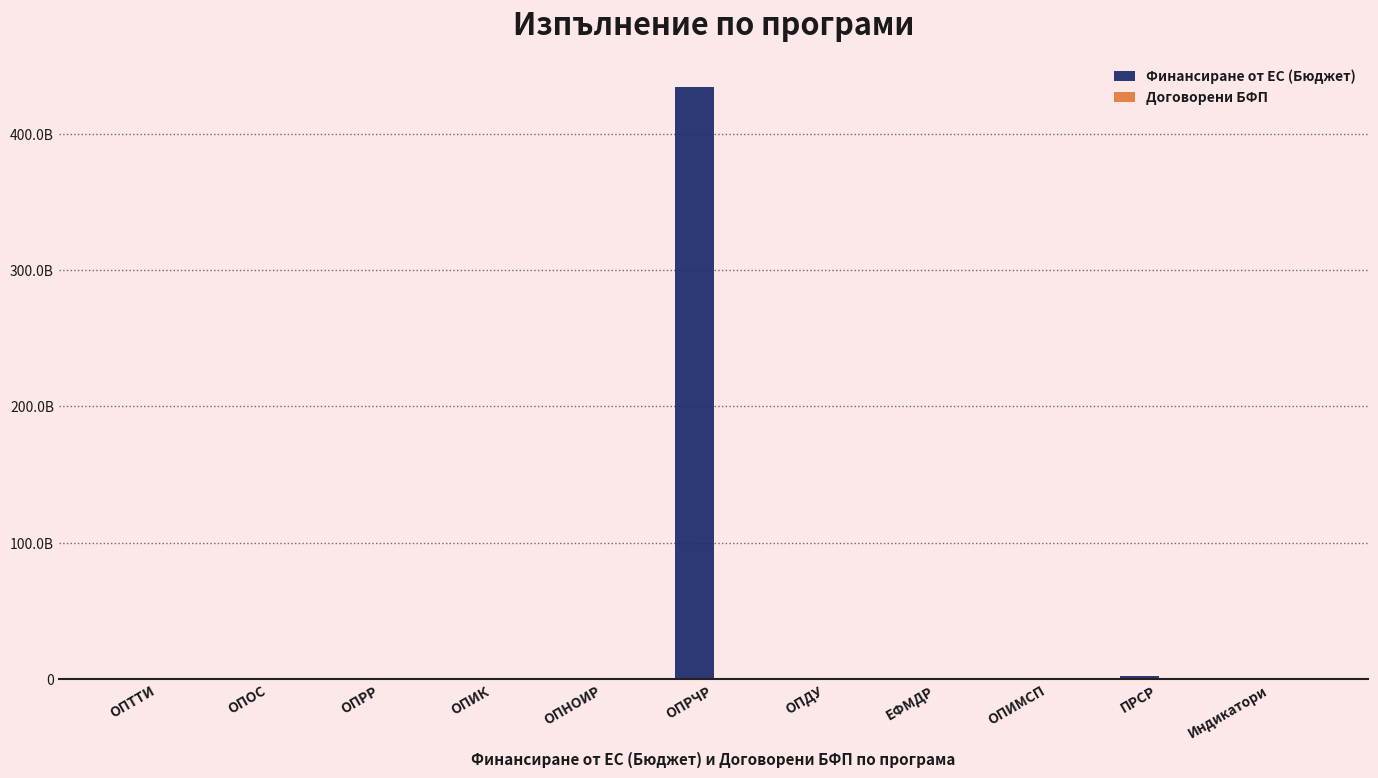

Which series has the largest total across all categories?

Финансиране от ЕС (Бюджет)